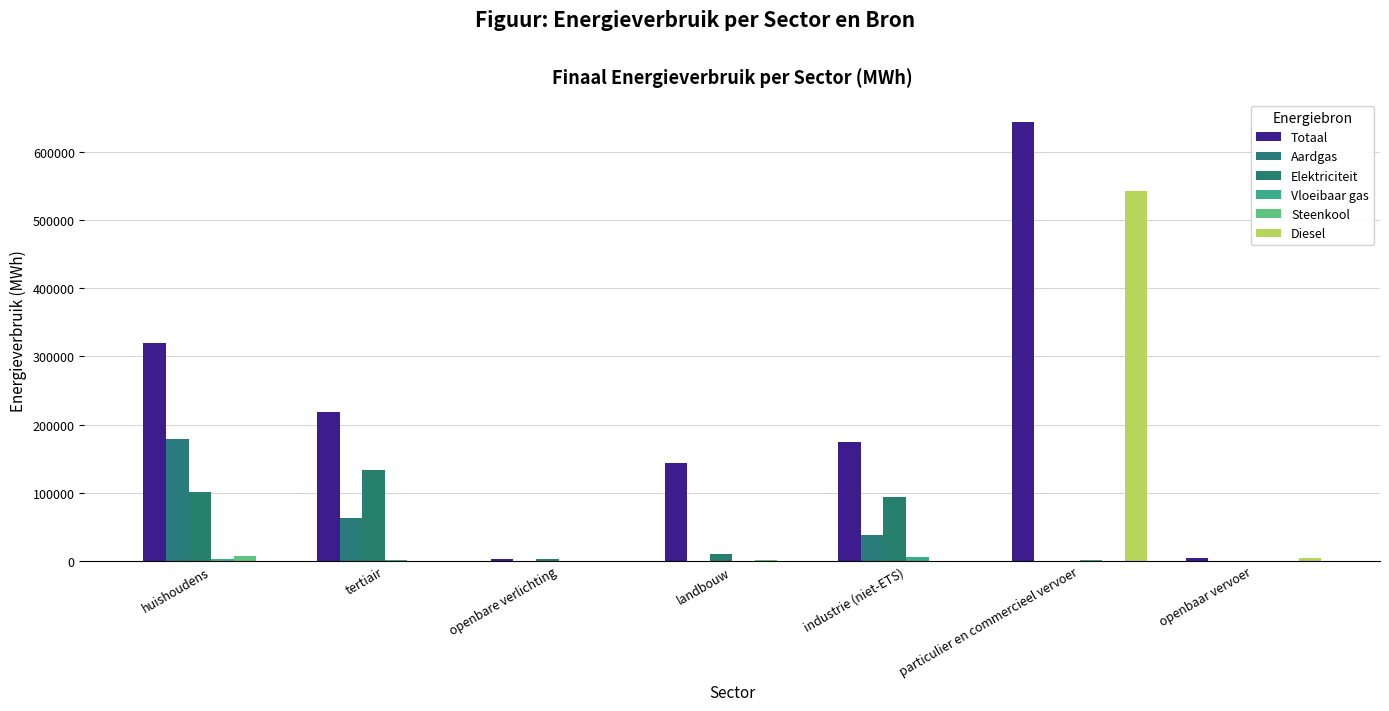

What value does the Vloeibaar gas series have at particulier en commercieel vervoer?

1268.5